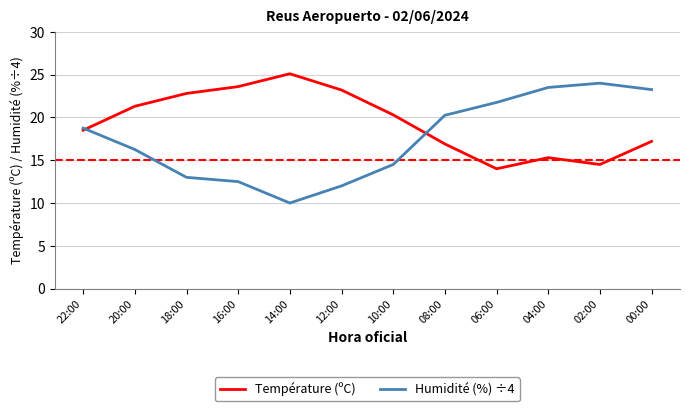

Which series changed the most between 08:00 and 04:00?

Humidité (%) ÷4